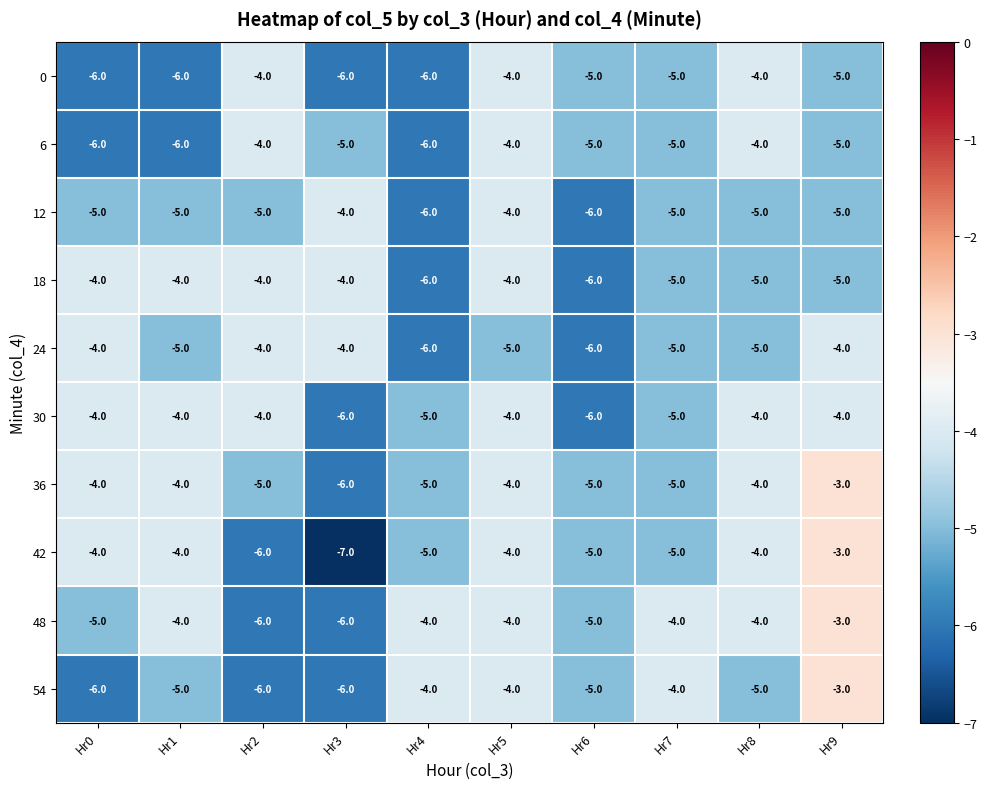

What is the sum of all 54 values?

-48